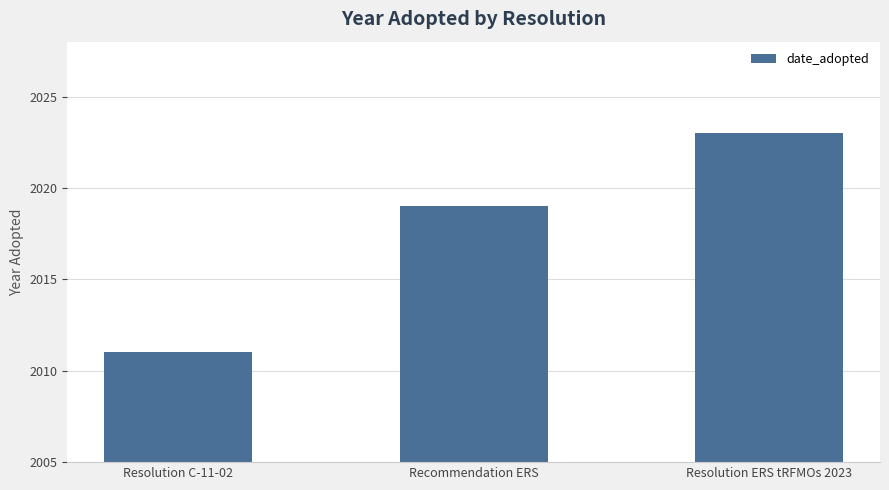

What position from the left is Recommendation ERS?

2